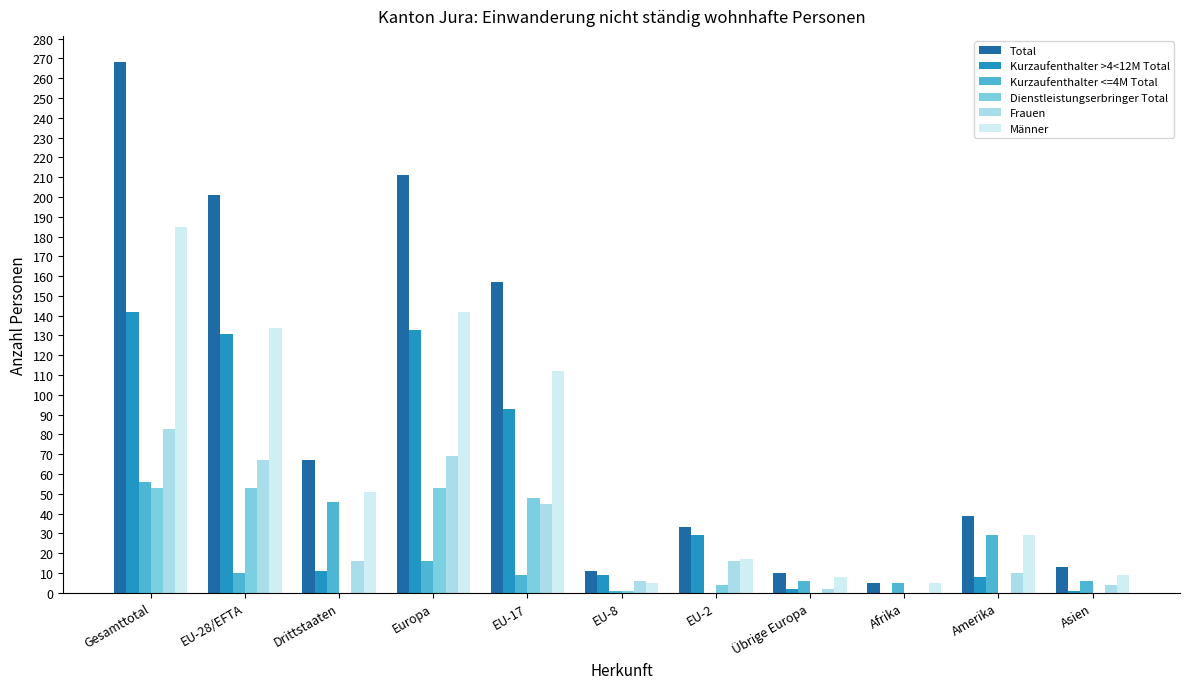

Which series has the largest total across all categories?

Total